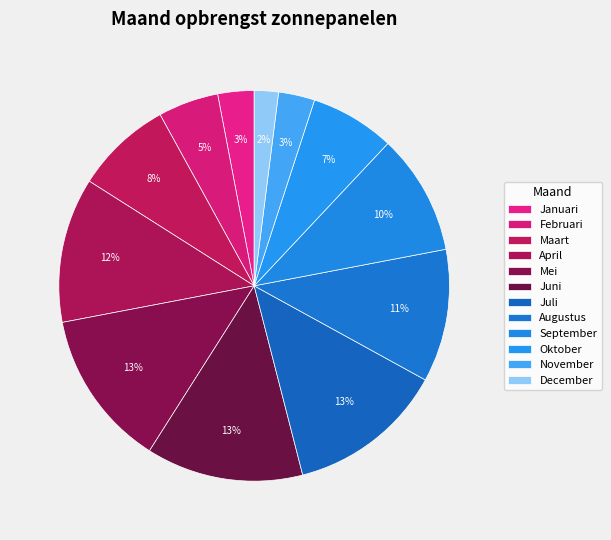

To the nearest percent, what portion does April represent?

12%